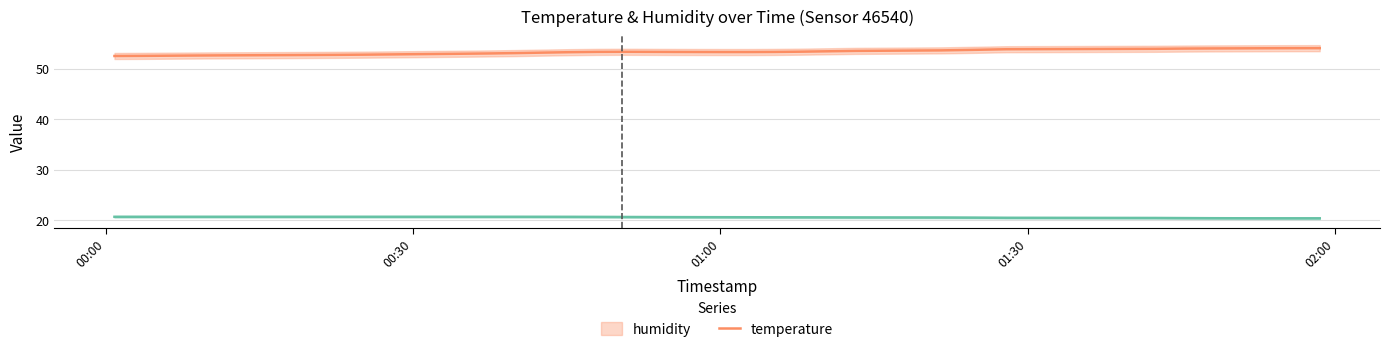

How many values are between 20 and 21?

40